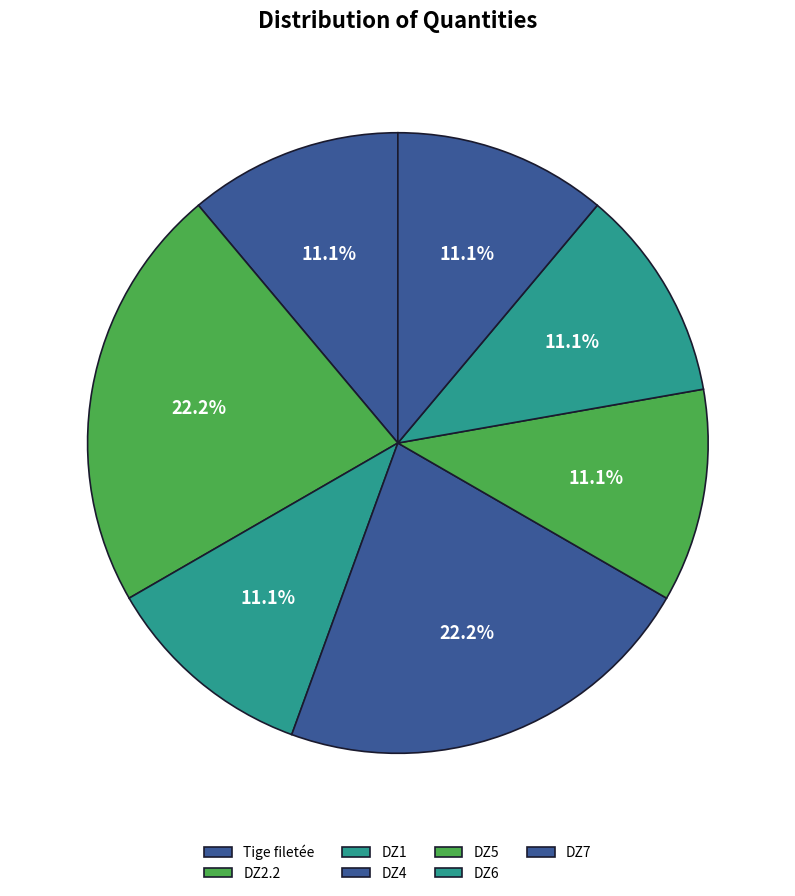

Which slice is the smallest?

Tige filetée